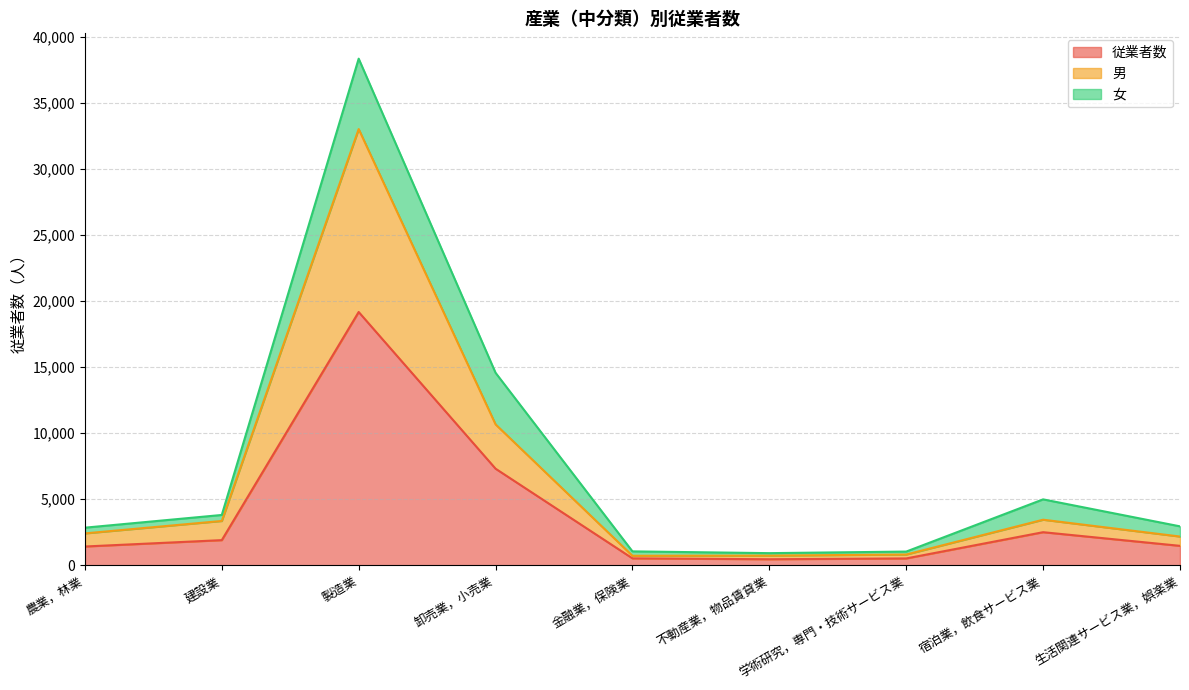

How many data points in 男 are less than 2417?

4